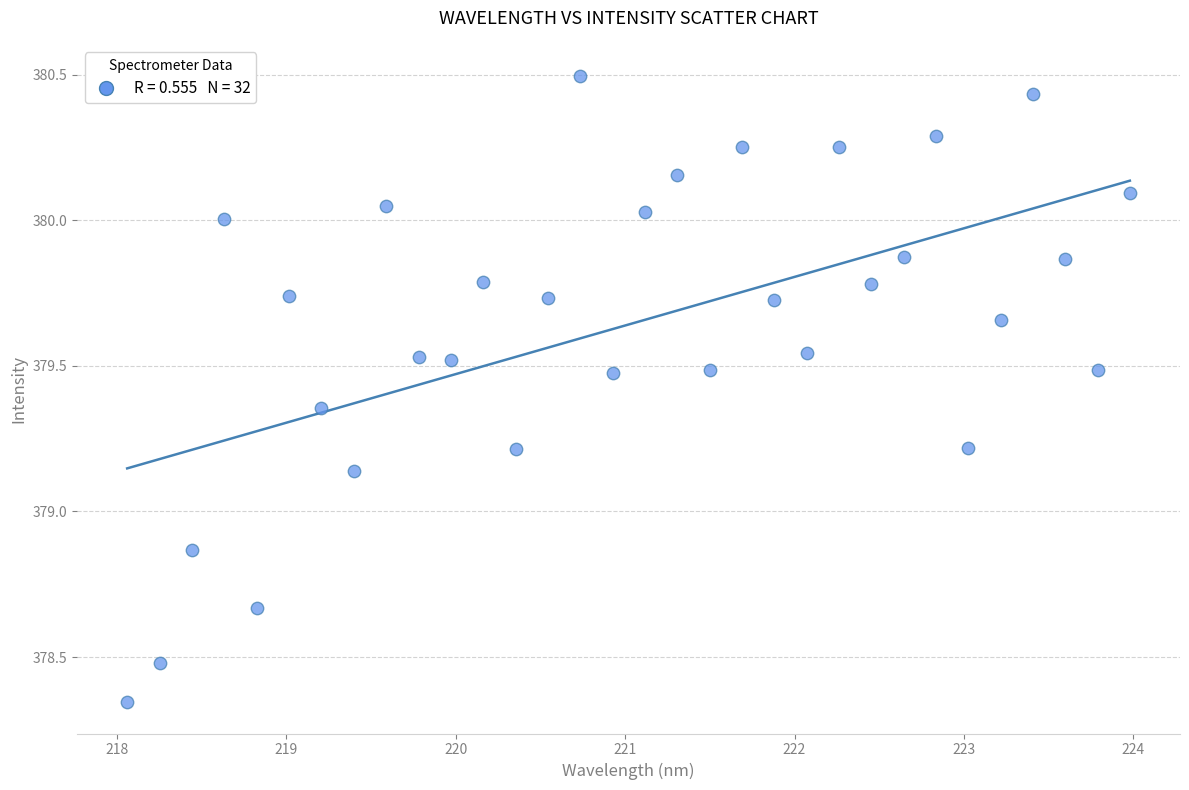

What is the range of X values (max minus min)?

5.9